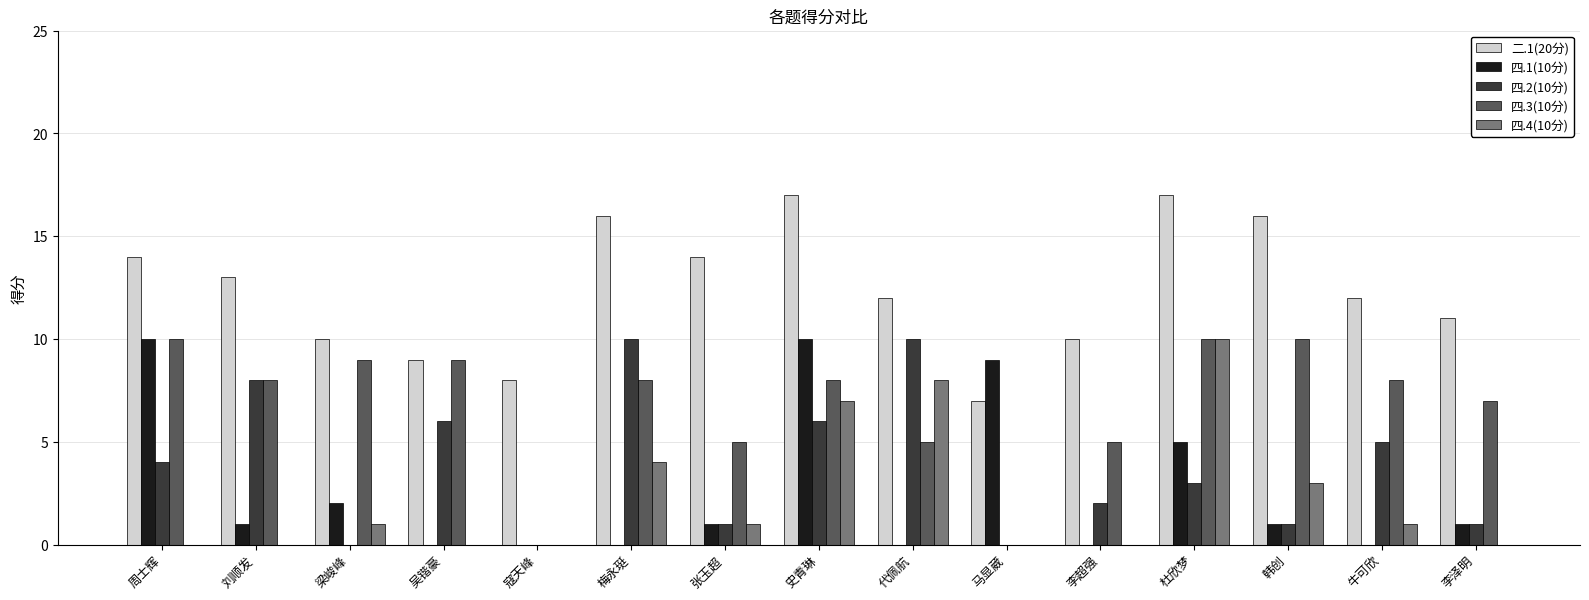

Are the bars grouped side by side (vs. stacked)?

Yes